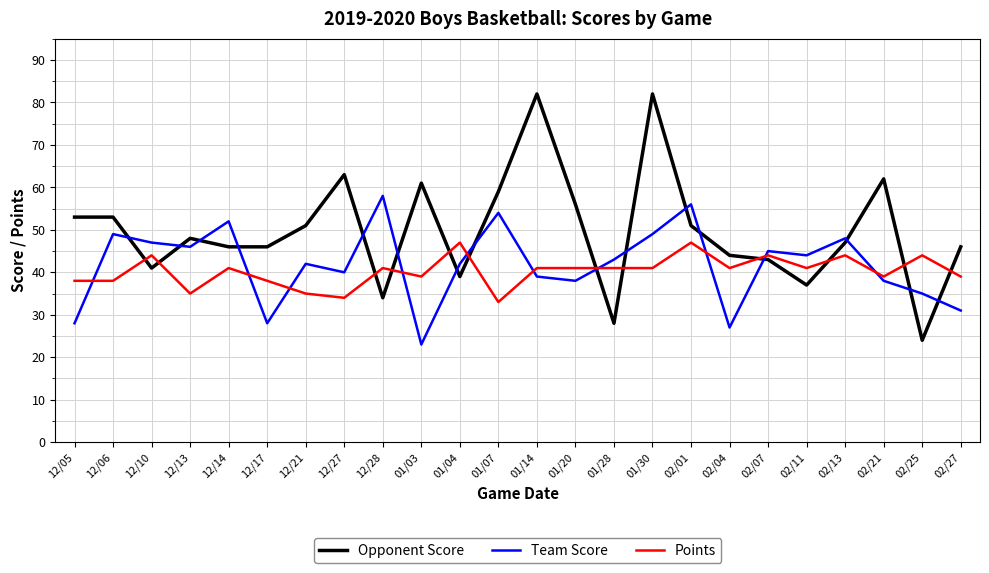

How many intersections are there between Points and Opponent Score?

12